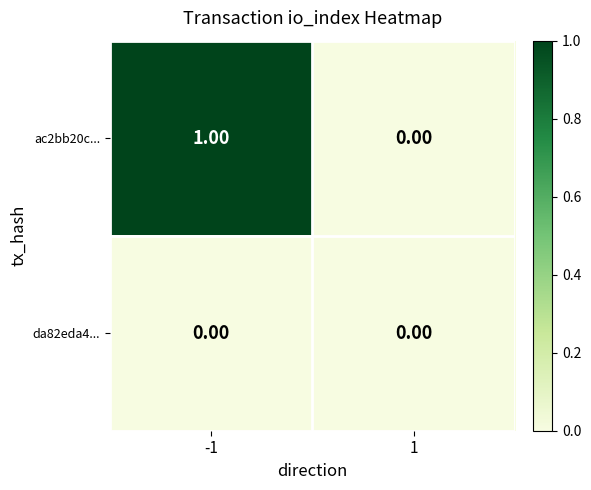

List the series in order of their overall mean, lowest first.

da82eda4..., ac2bb20c...